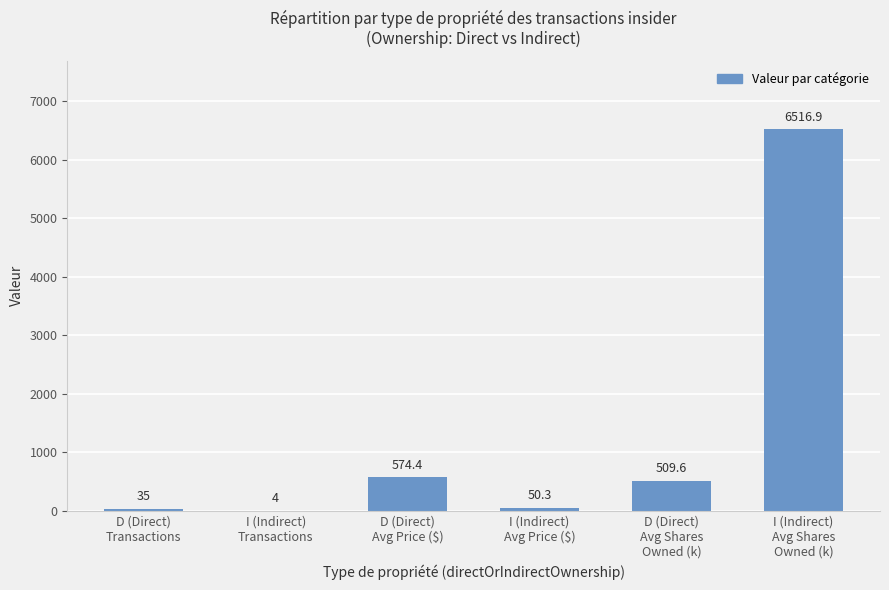

What is the sum of the values at I (Indirect)
Avg Shares
Owned (k) and I (Indirect)
Transactions?

6520.9